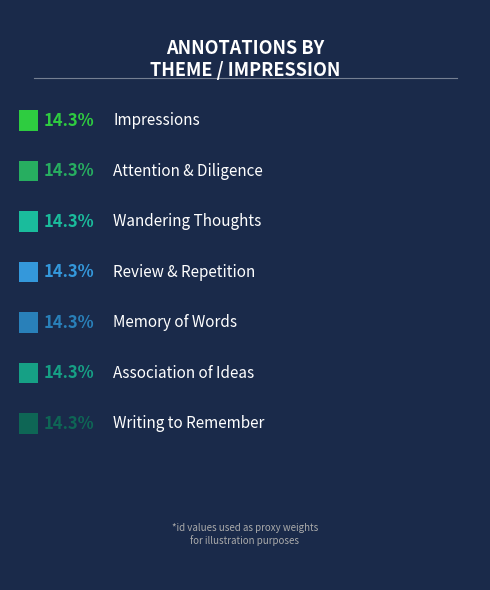

True or false: Impressions accounts for 27% of the total.

False